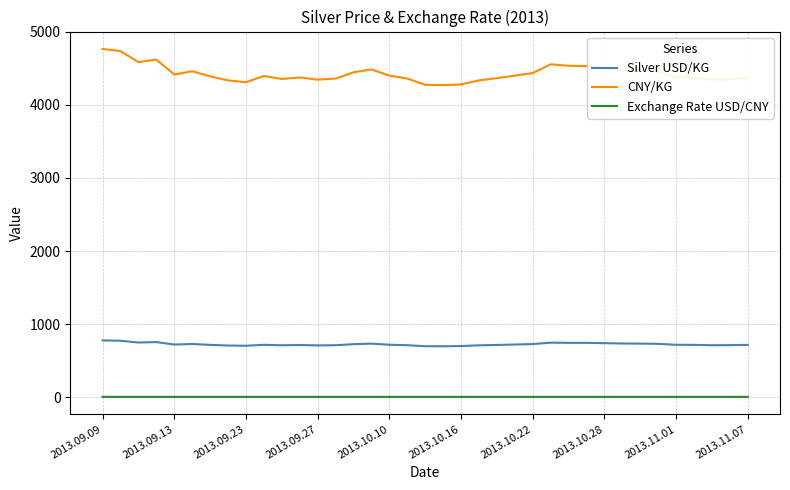

True or false: Silver USD/KG and Exchange Rate USD/CNY cross at least once.

False